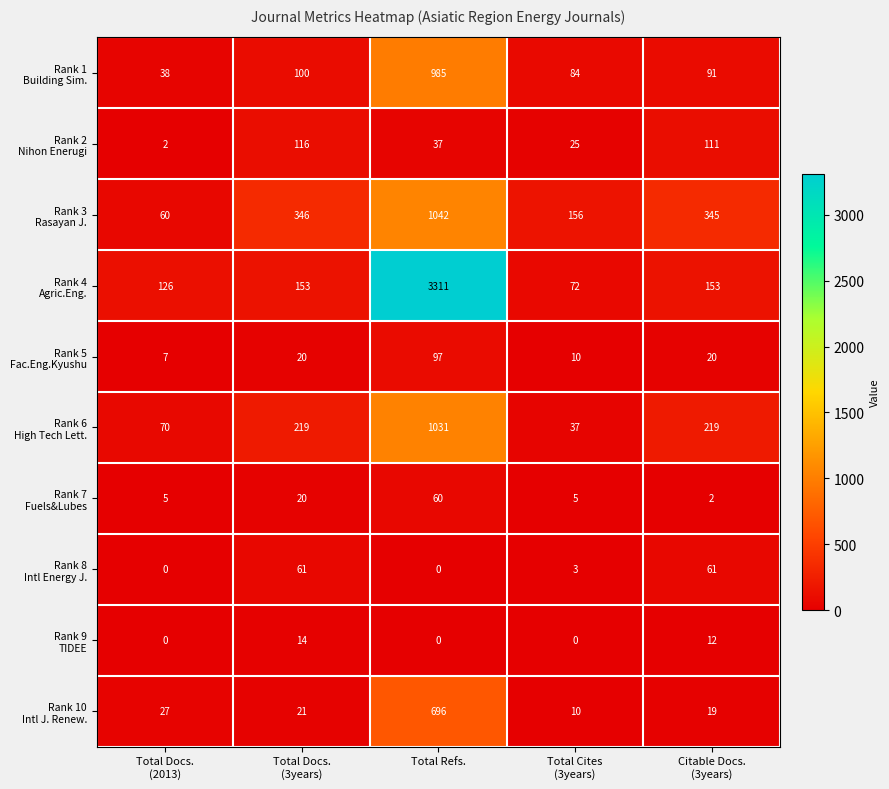

What is the total value across all series at Total Refs.?

7259